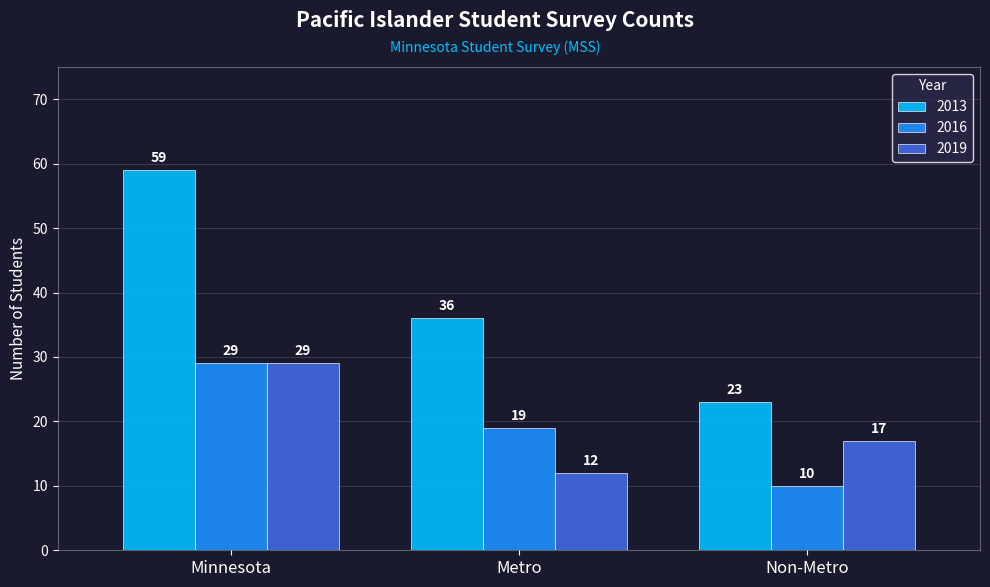

Which category has the highest value in the 2013 series?

Minnesota